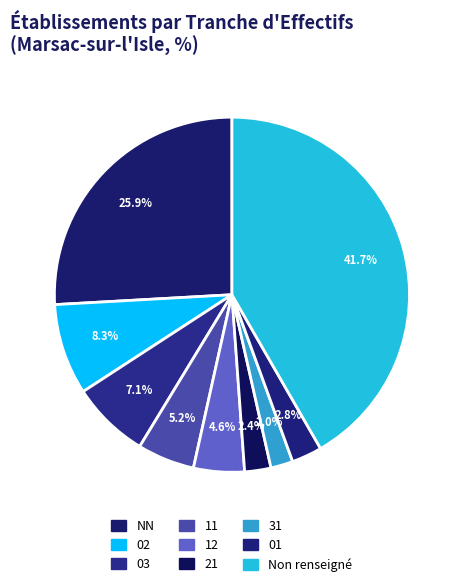

How many segments does this pie chart have?

9